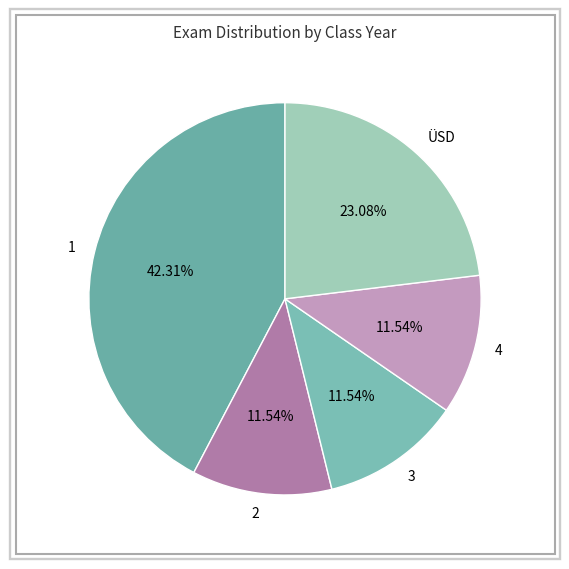

Approximately how many times larger is the value at 3 compared to 1?

0.3